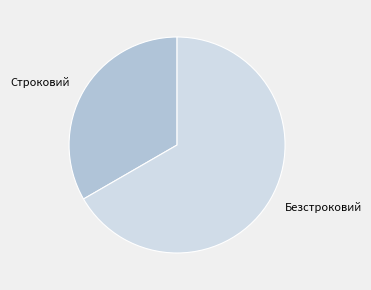

Which category accounts for the majority?

Безстроковий